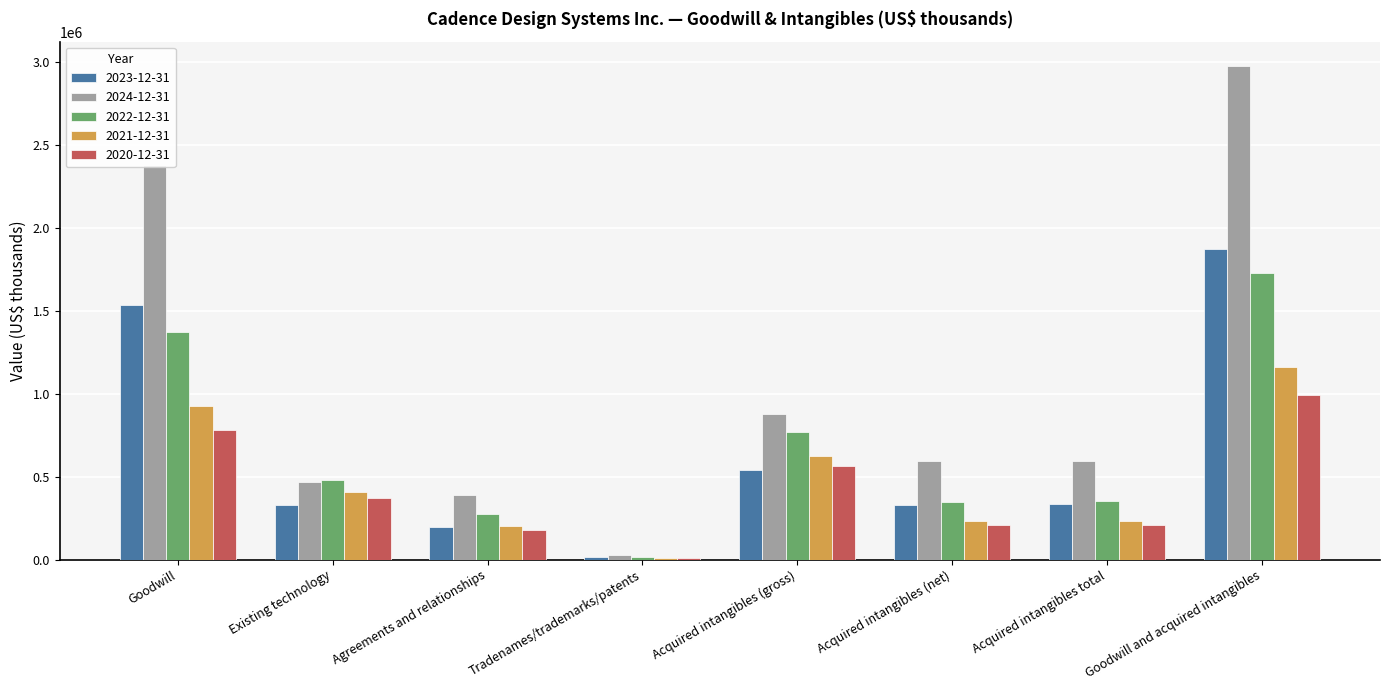

What is the difference between the highest and lowest values at Existing technology?

154086